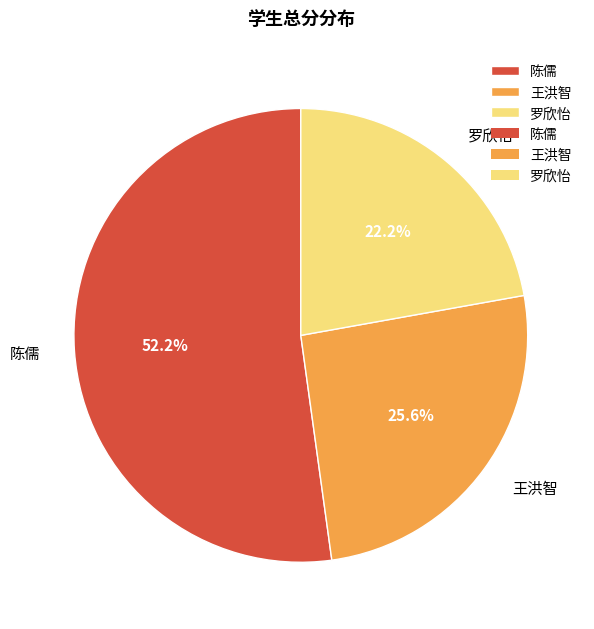

Between 陈儒 and 罗欣怡, which is larger?

陈儒